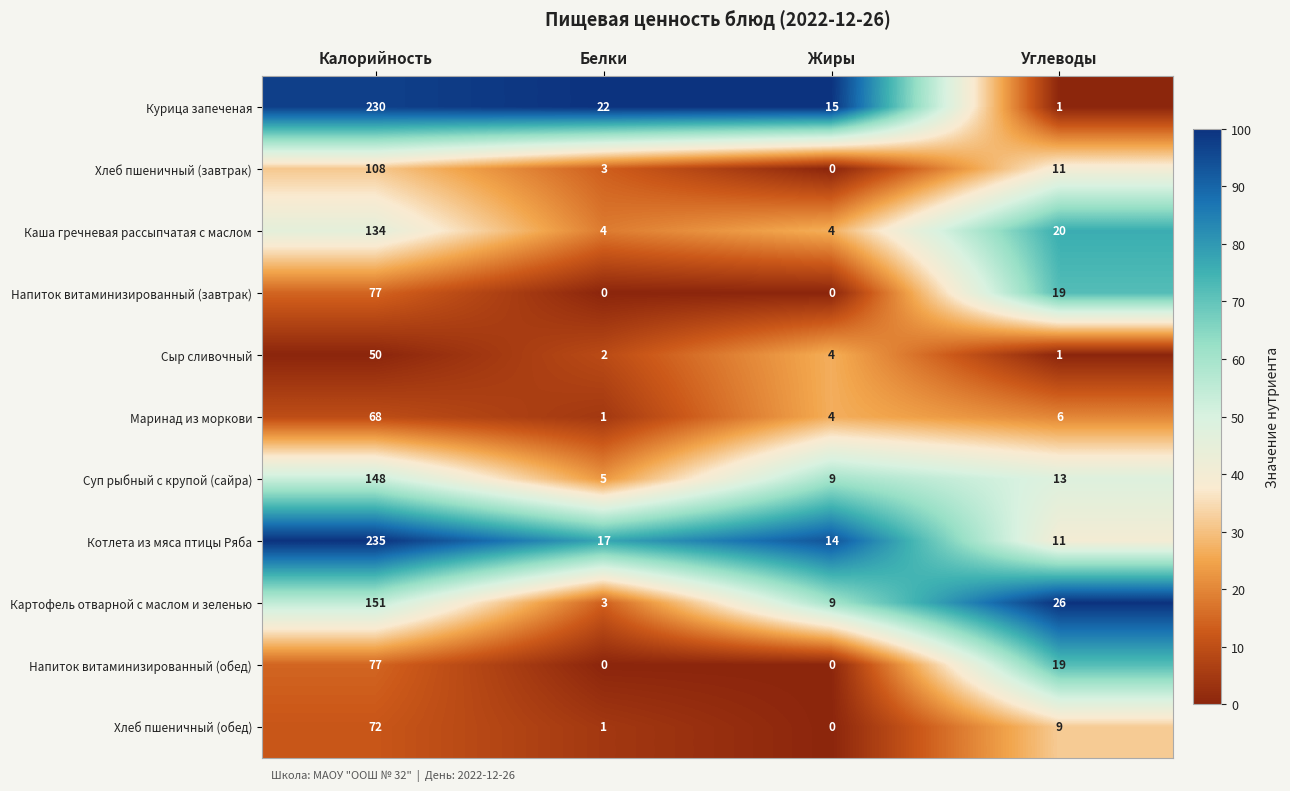

What is the difference between the Маринад из моркови values at Калорийность and Белки?

67